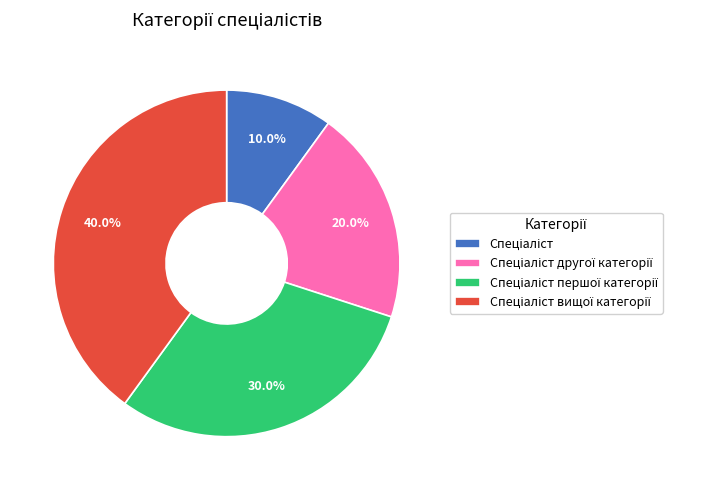

Count the number of slices in the pie.

4